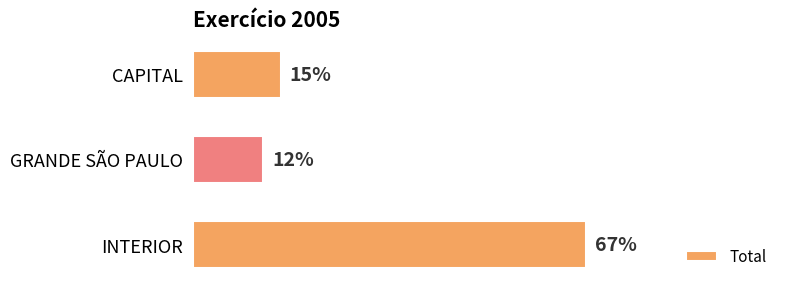

Rank the categories by value from lowest to highest.

GRANDE SÃO PAULO, CAPITAL, INTERIOR